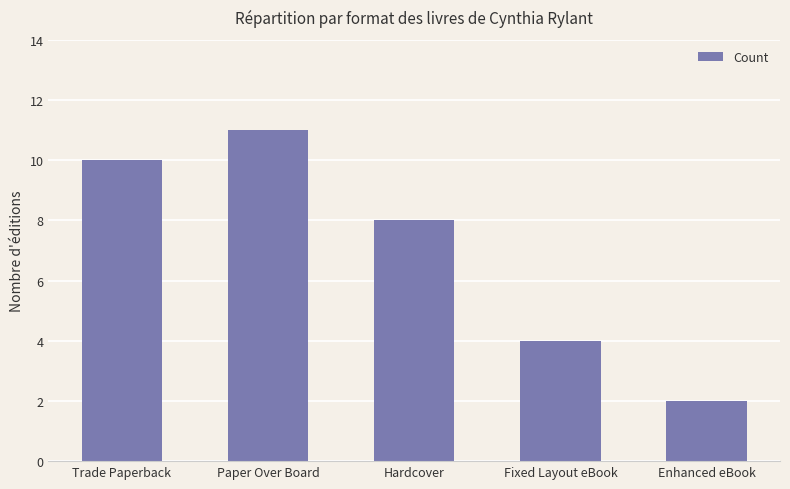

Rank the categories by value from highest to lowest.

Paper Over Board, Trade Paperback, Hardcover, Fixed Layout eBook, Enhanced eBook